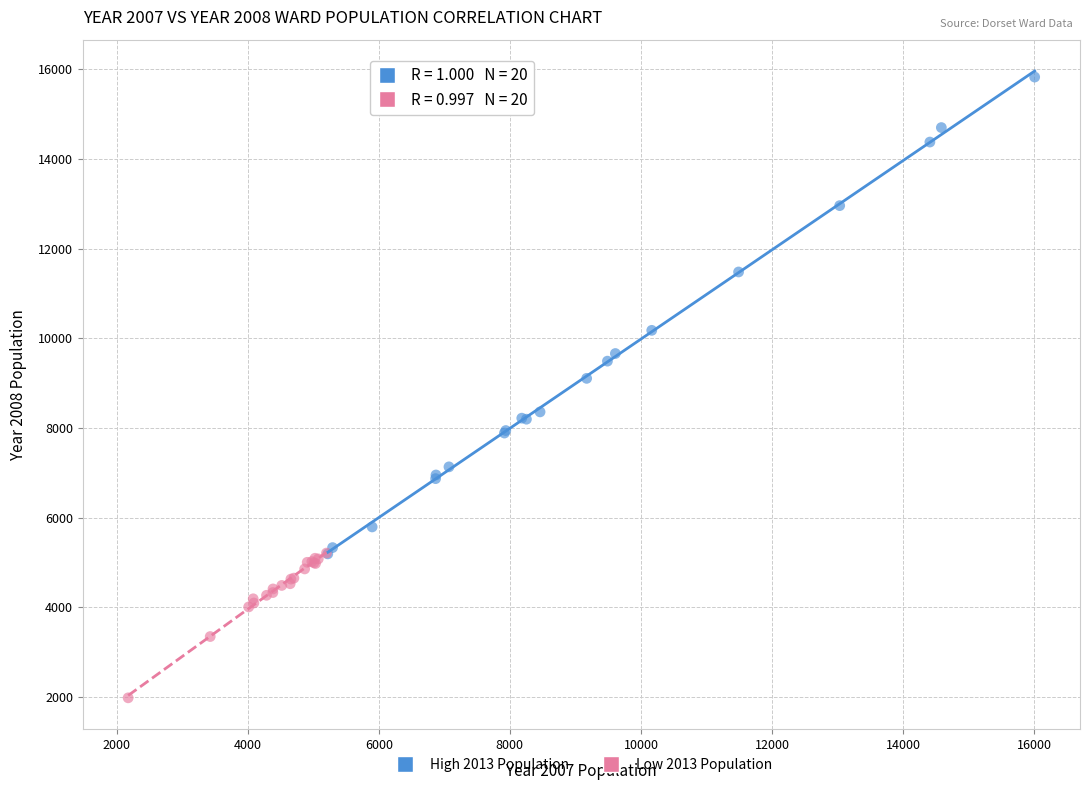

Which series has the largest Y range (max minus min)?

High 2013 Population